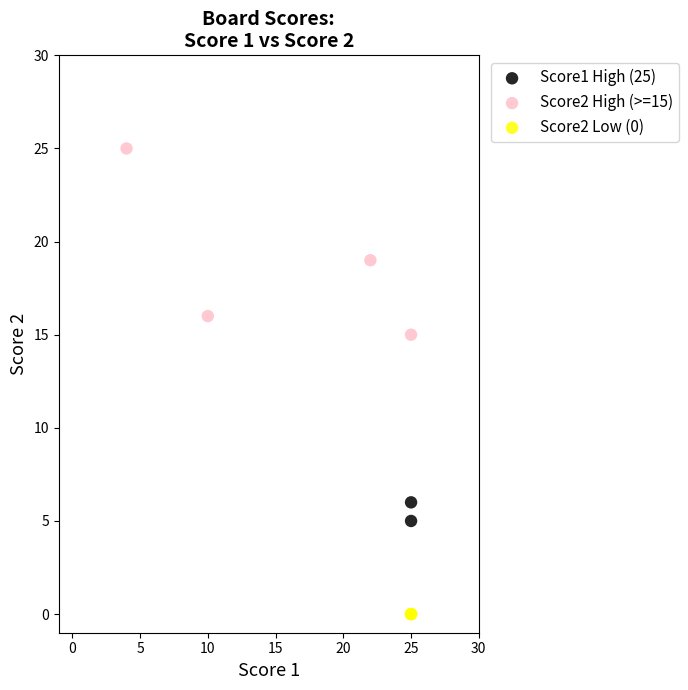

What are all the series names shown in the legend?

Score1 High (25), Score2 High (>=15), Score2 Low (0)